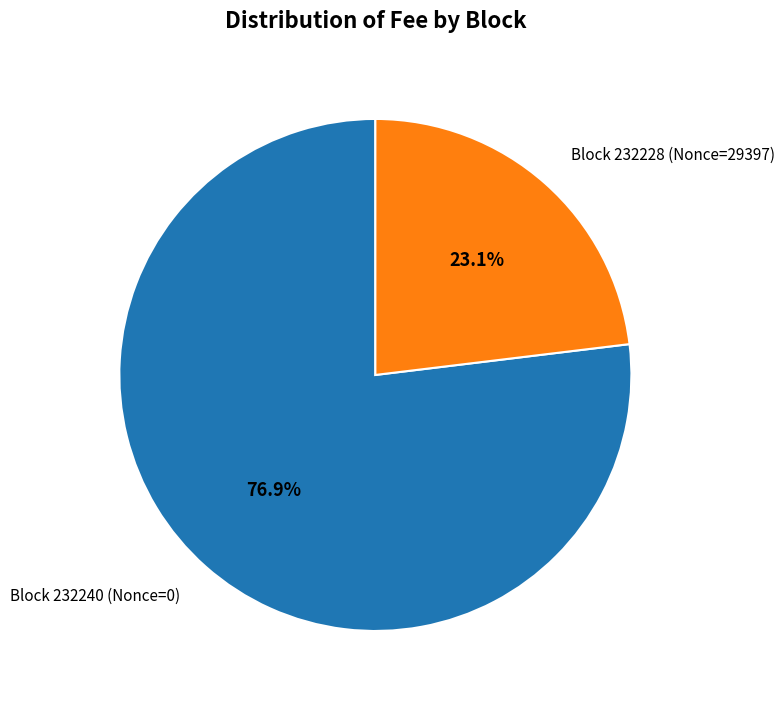

How much of the chart is everything except Block 232240 (Nonce=0)?

23.1%